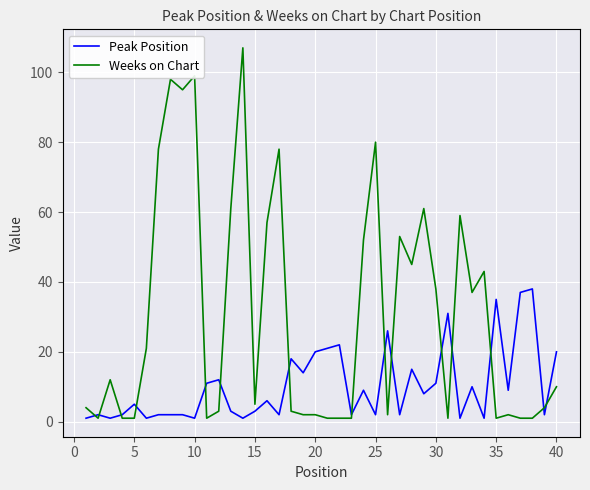

What is the maximum value shown in the chart?

107